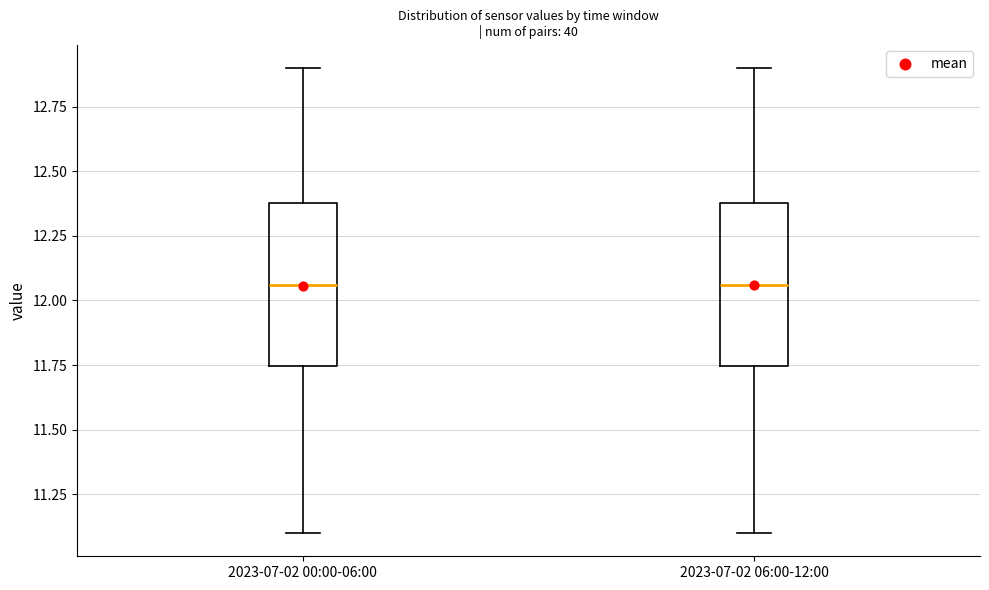

Reading left to right, transcribe this box plot: for each box, give where its median line is, the range the box spans, and where its two whiskers end, as read against the y-axis. The values are not printed on the chart, so give them approximately, as read against the axis.

2023-07-02 00:00-06:00: median 12.05, box 11.75 to 12.40, whiskers 11.10 to 12.90
2023-07-02 06:00-12:00: median 12.05, box 11.75 to 12.40, whiskers 11.10 to 12.90